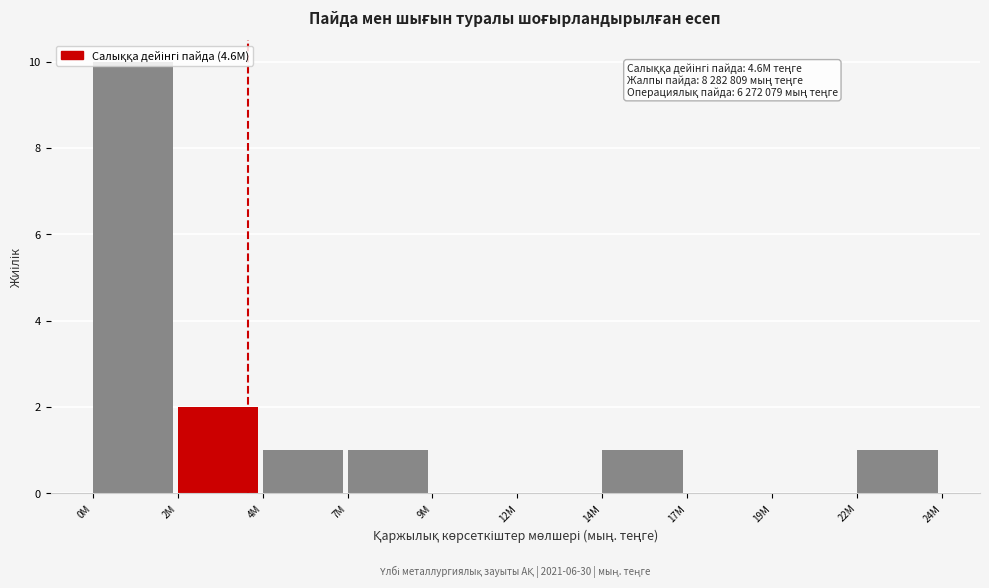

True or false: the data shows 1 at 22M.

True